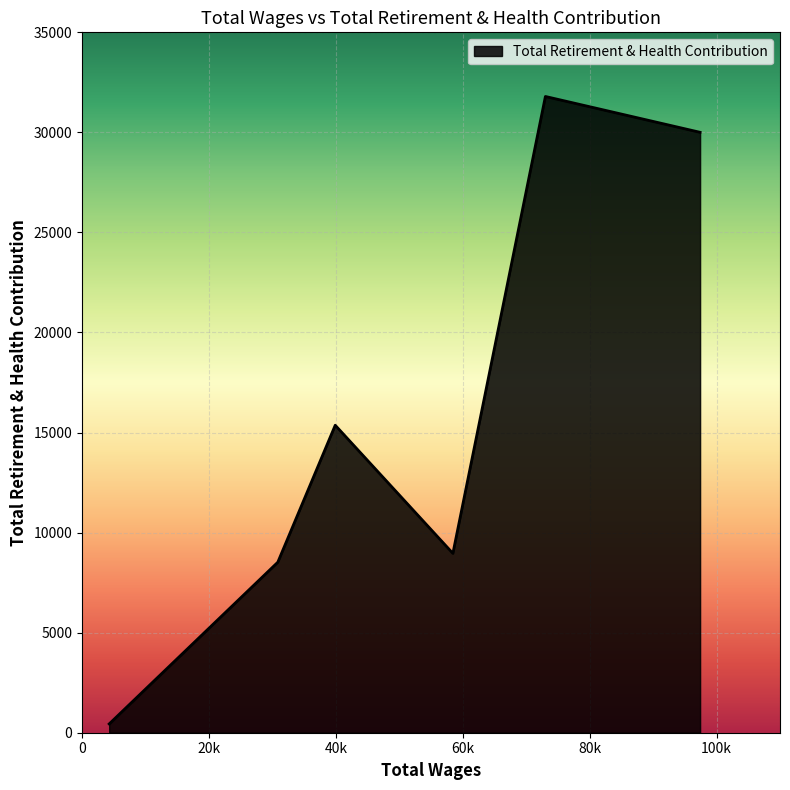

True or false: there are more than 1 points higher than both neighbors.

True